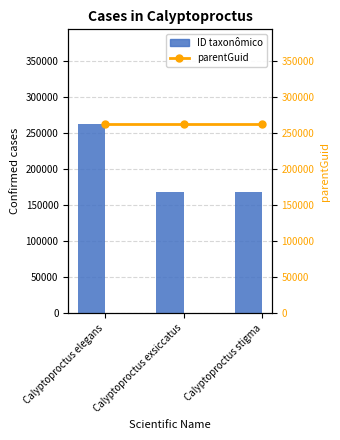

Are the bars grouped side by side (vs. stacked)?

Yes